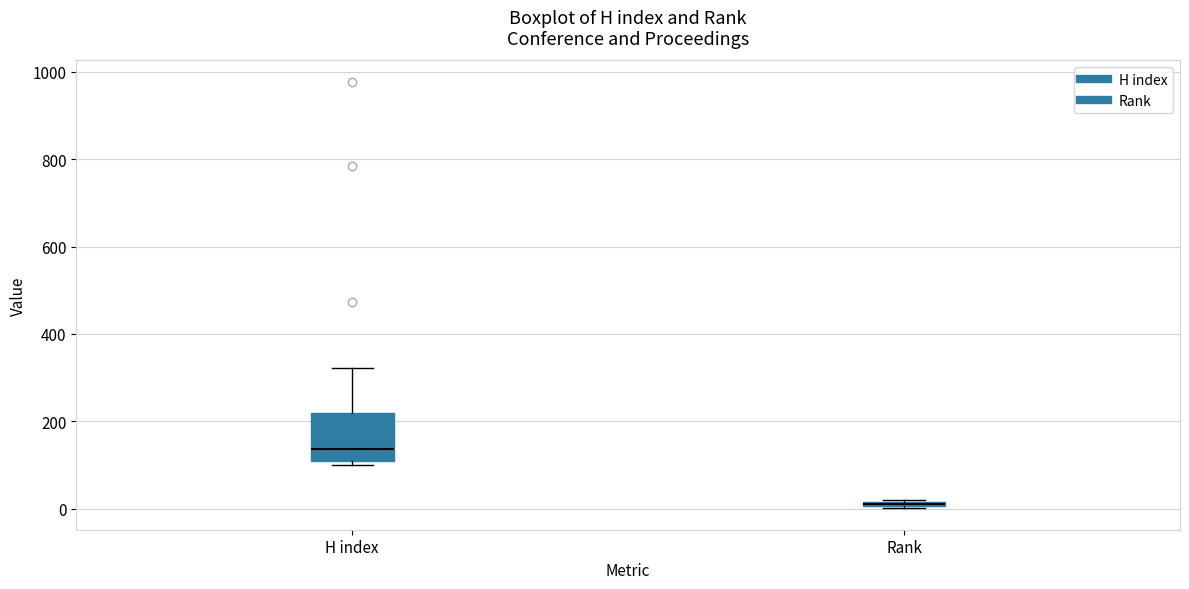

Which box has the lowest median line?

Rank